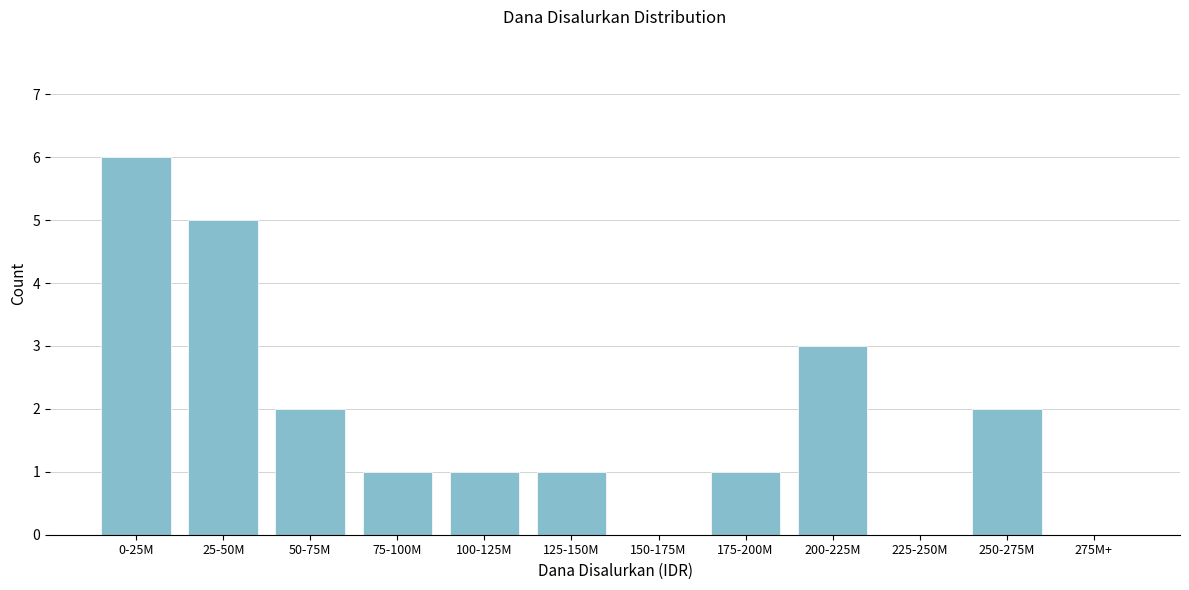

Reading left to right, list all the values displayed in this chart.

0-25M=6	25-50M=5	50-75M=2	75-100M=1	100-125M=1	125-150M=1	150-175M=0	175-200M=1	200-225M=3	225-250M=0	250-275M=2	275M+=0